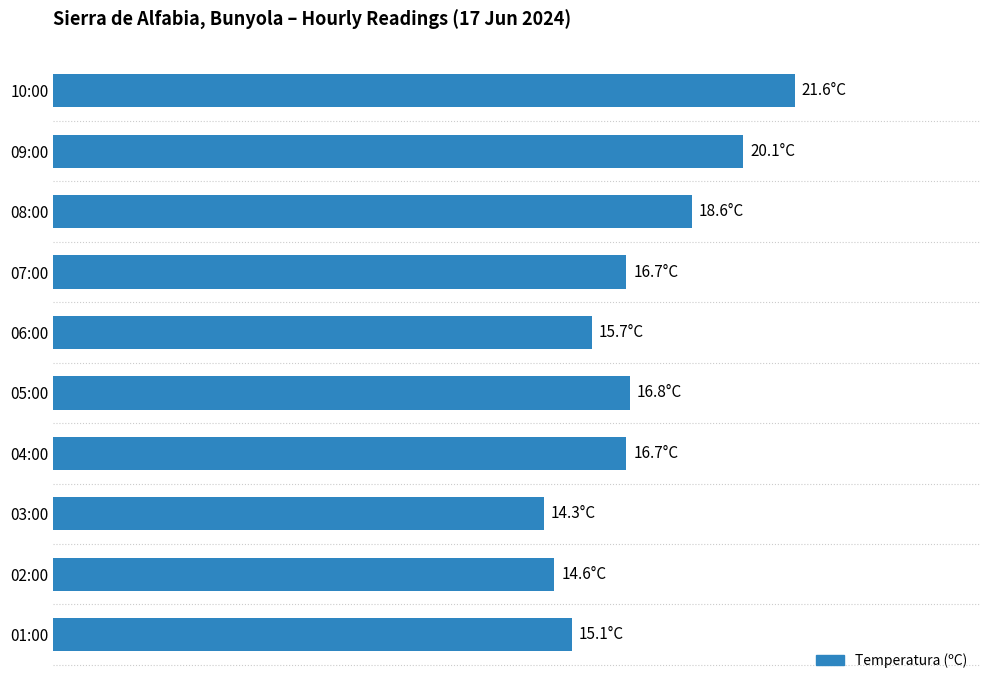

Does the chart contain any negative values?

No